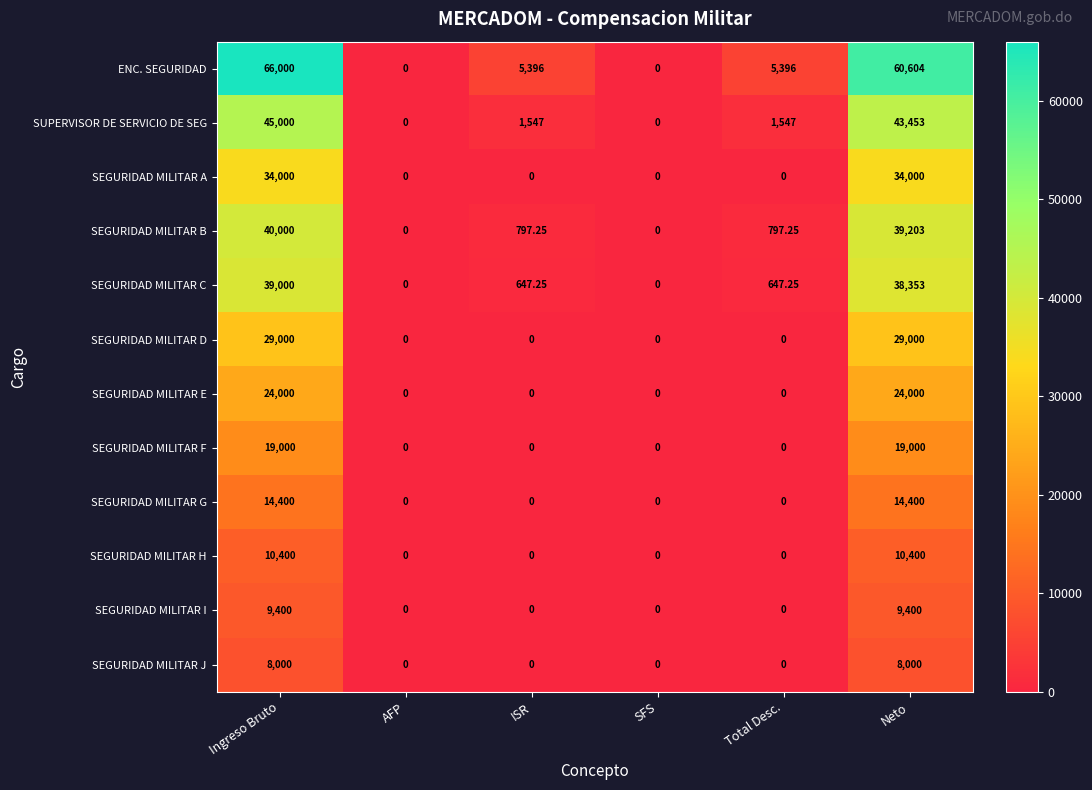

At which label does ENC. SEGURIDAD first exceed 5396?

Ingreso Bruto